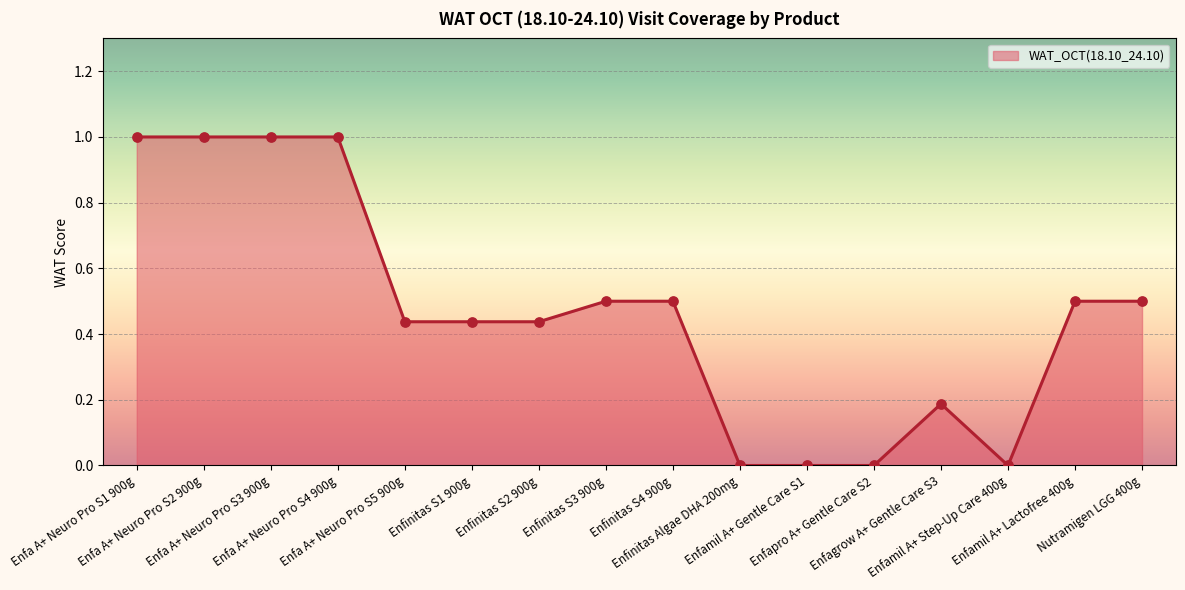

What is the change in value from Enfa A+ Neuro Pro S1 900g to Enfa A+ Neuro Pro S5 900g?

-0.6